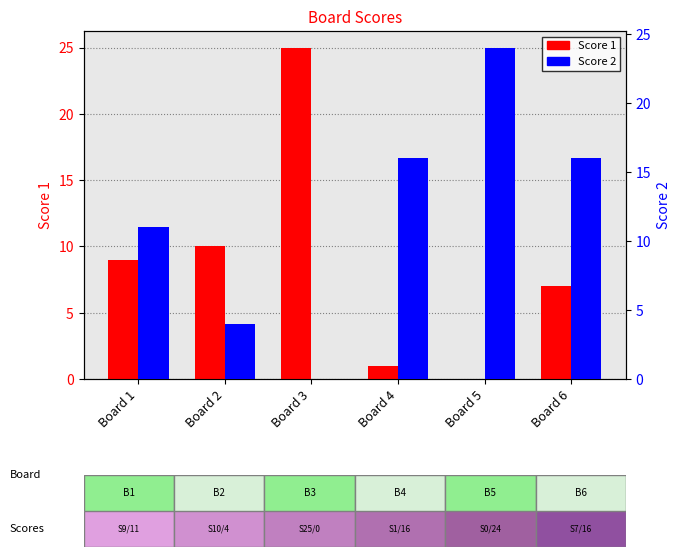

Between Board 1 and Board 2, which series saw the biggest shift?

Score 2